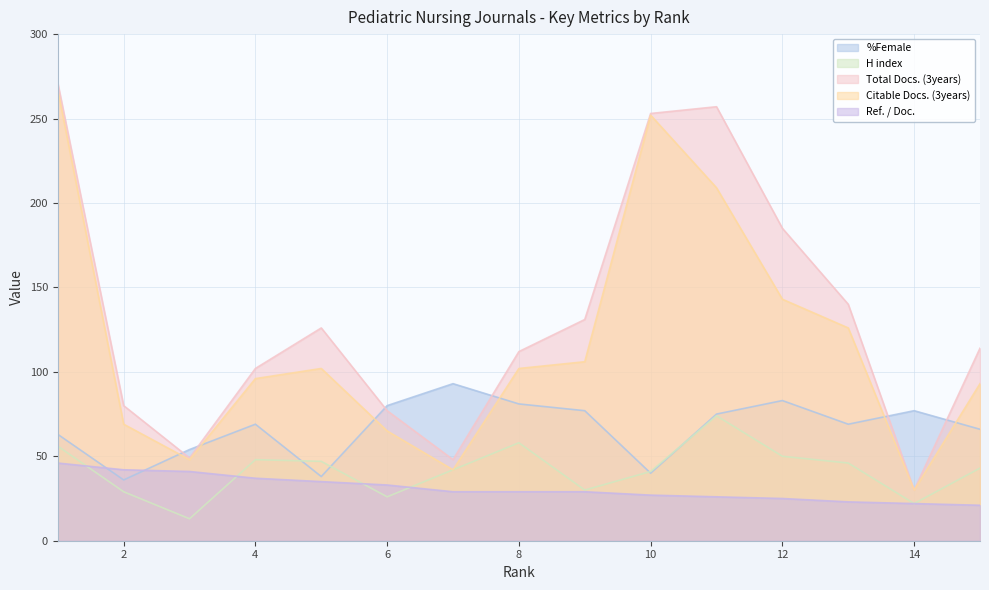

Does the chart have visible grid lines?

Yes